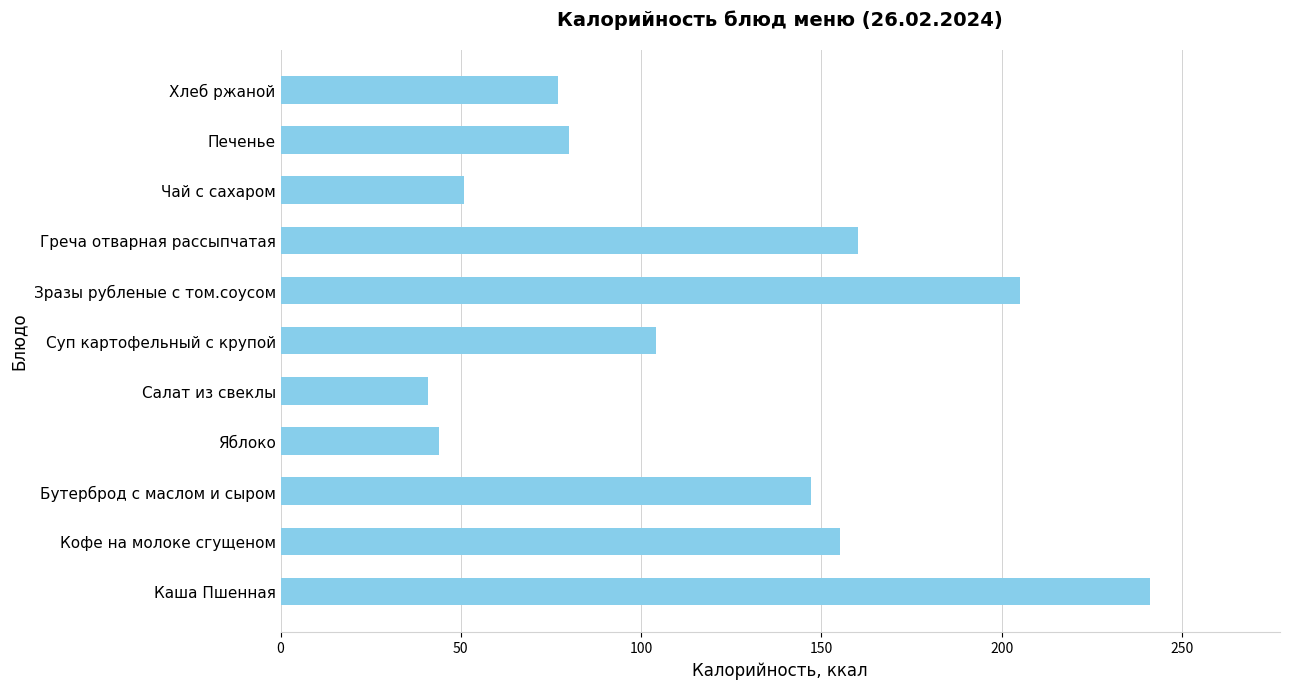

Is it true that the value at Каша Пшенная is 388?

False